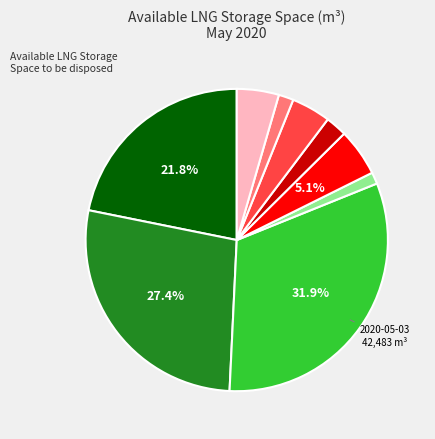

Does any single category account for the majority?

No